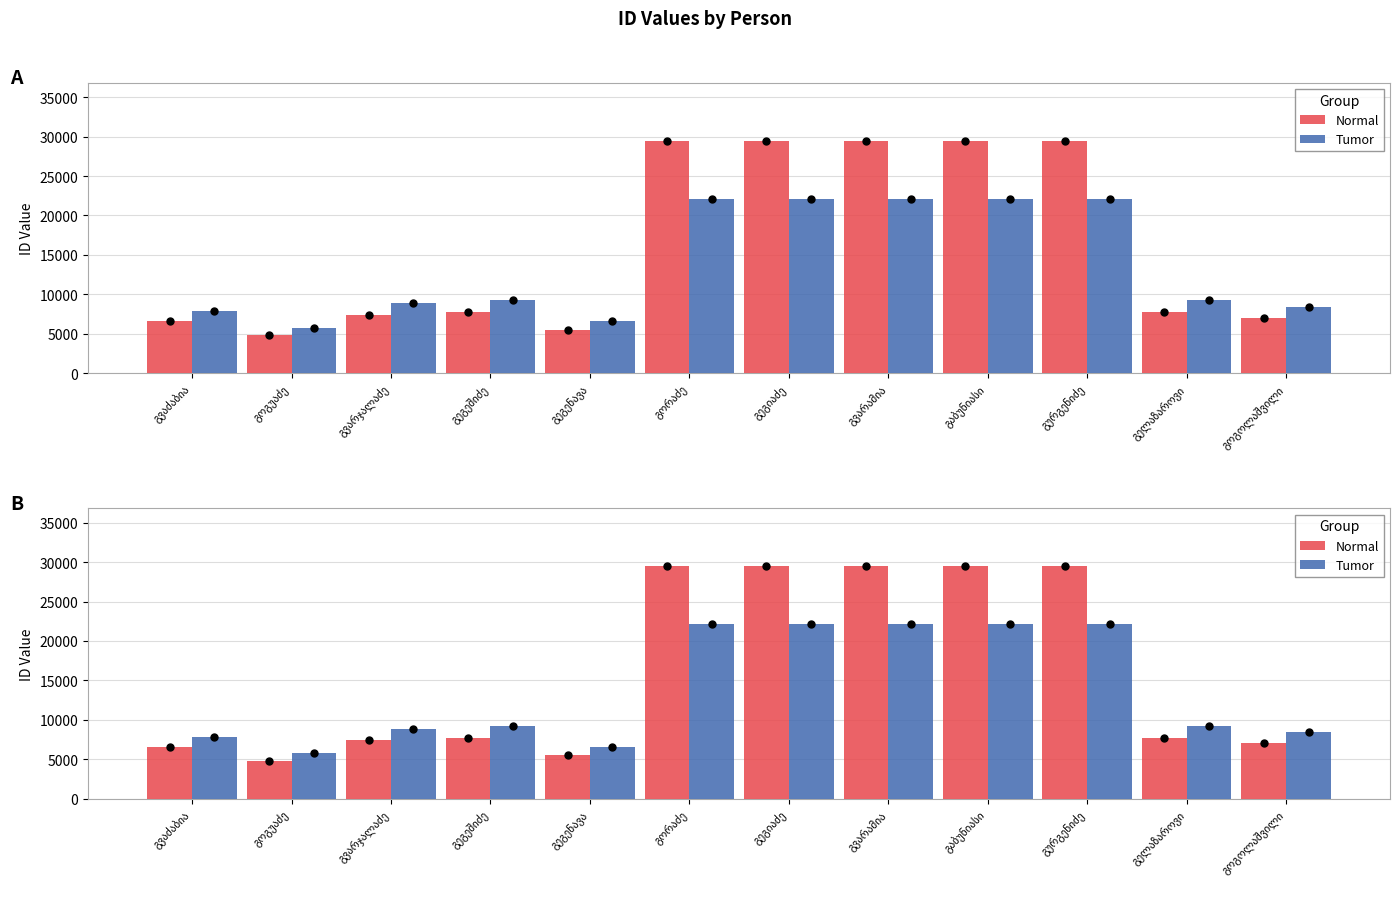

What are all the series names shown in the legend?

Normal, Tumor